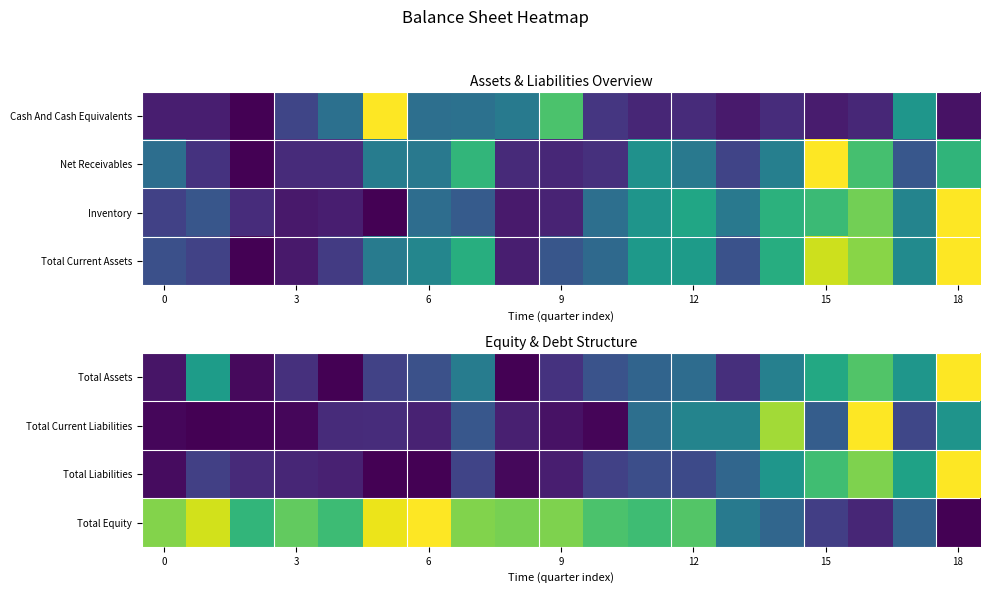

At how many categories does at least one series exceed 0?

19